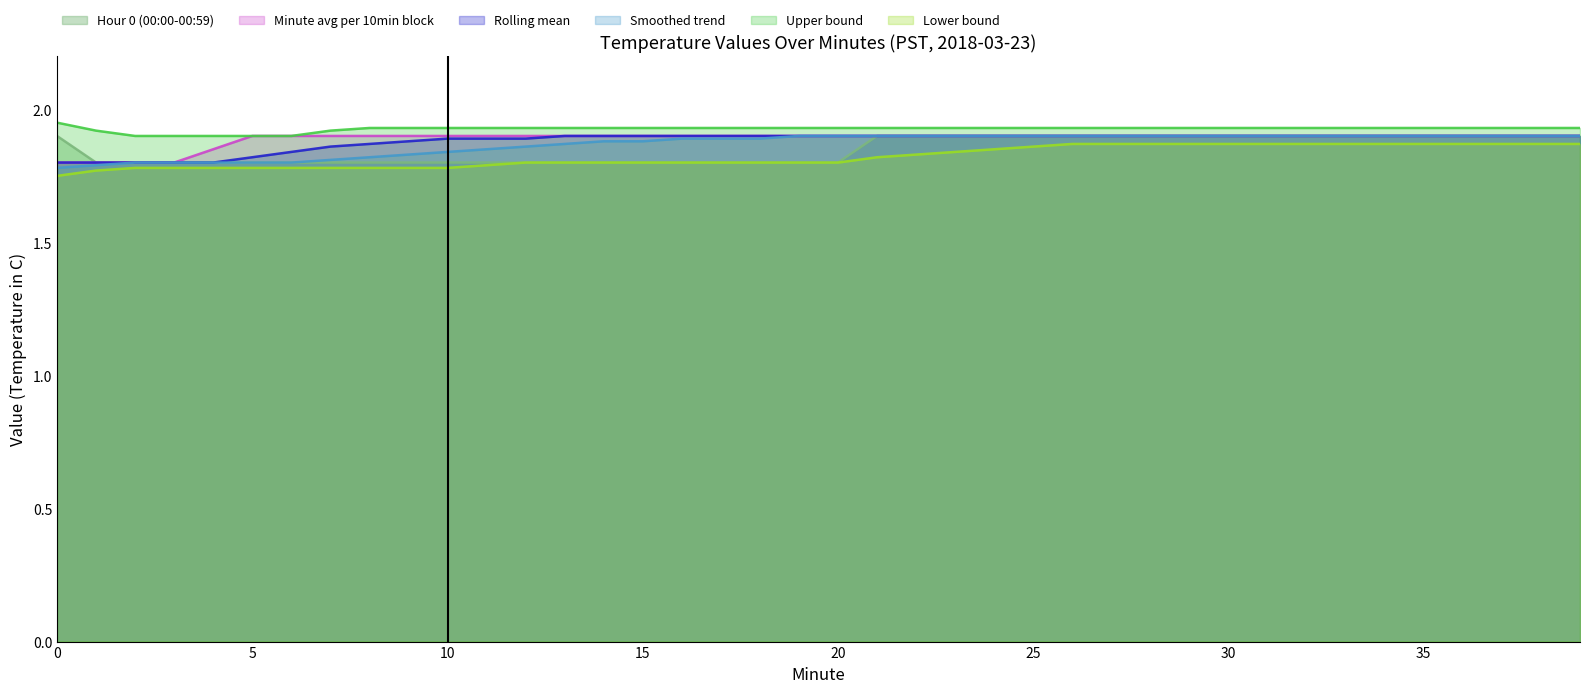

What value does the Minute avg per 10min block series have at 35?

1.9